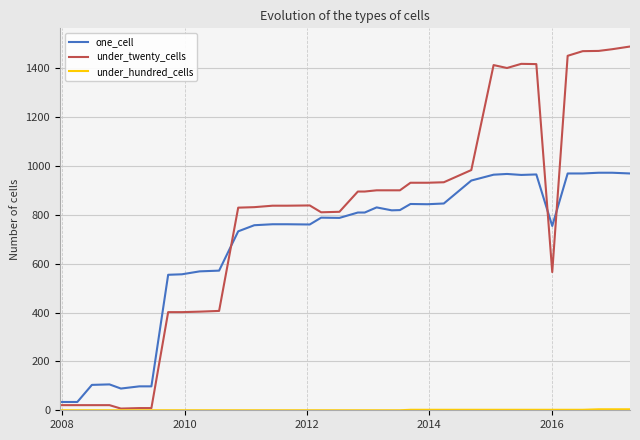

What is the greatest value displayed?

1490